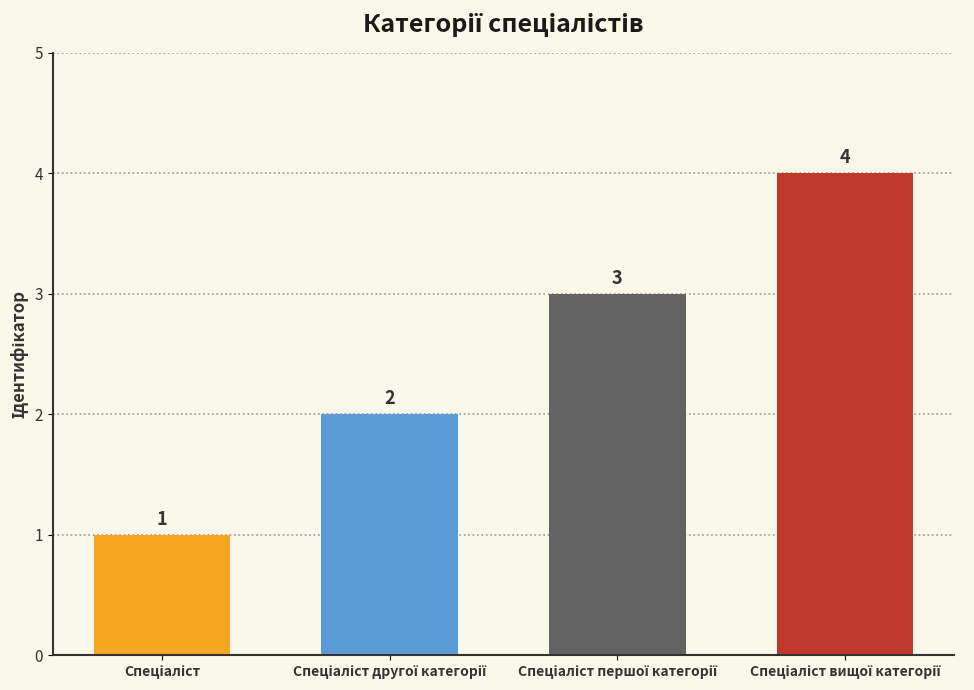

Reading left to right, extract all data points from this chart.

1	2	3	4